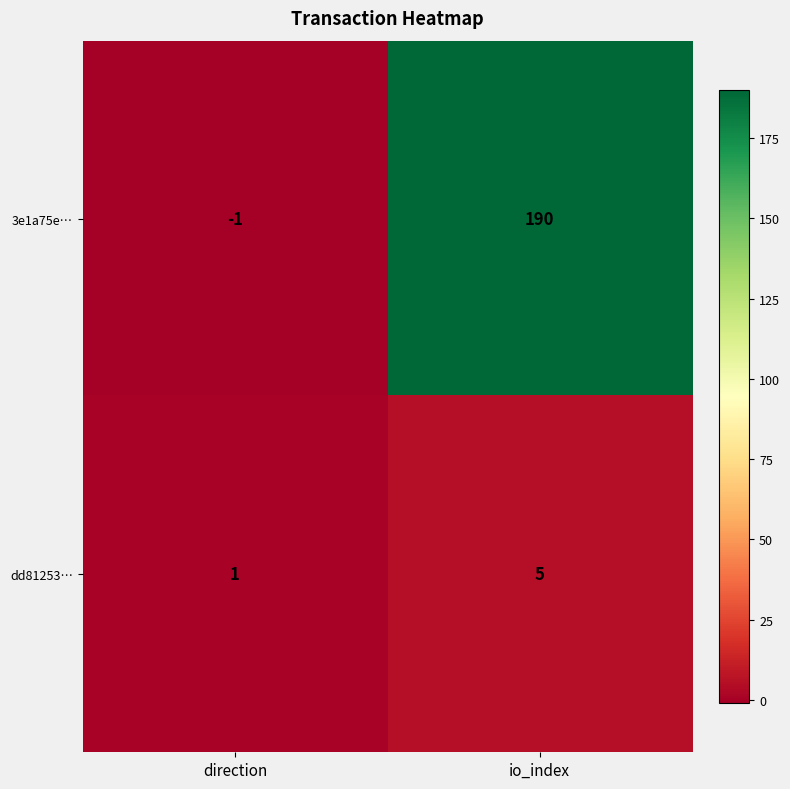

Between direction and io_index, which series saw the biggest shift?

3e1a75e…